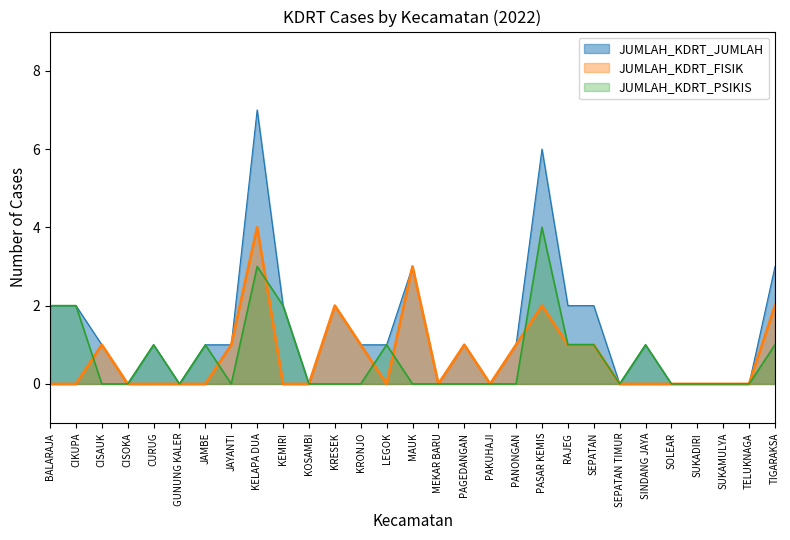

What is the sum of the JUMLAH_KDRT_PSIKIS values at BALARAJA and CIKUPA?

4